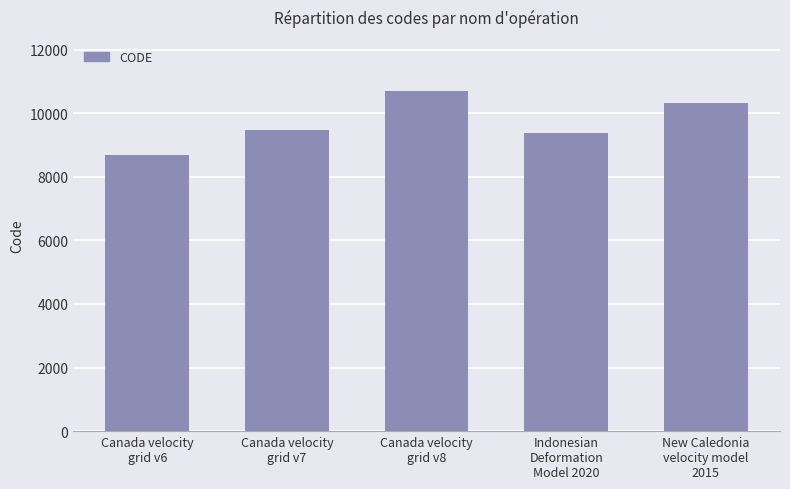

What is the difference between the values at Canada velocity
grid v6 and New Caledonia
velocity model
2015?

1647